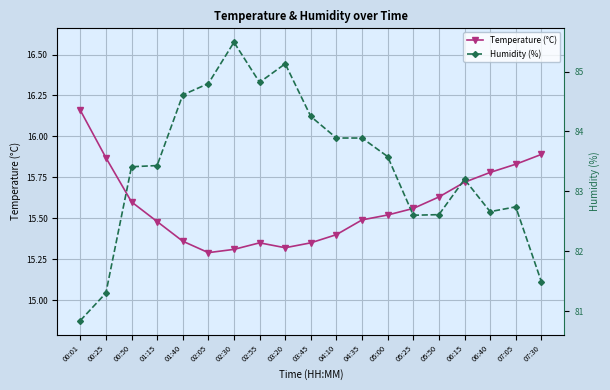

Is the value of Temperature (°C) at 07:05 greater than the value of Humidity (%) at 01:15?

No